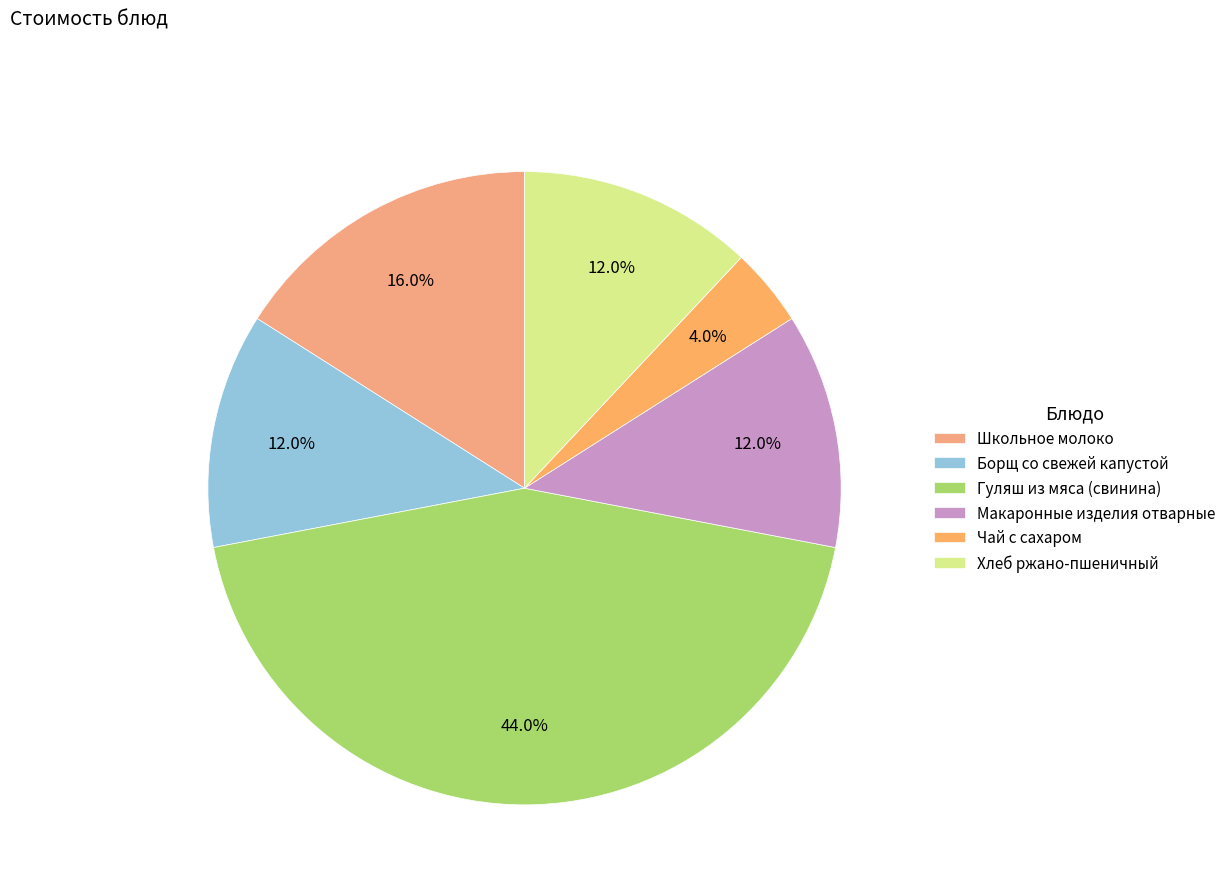

How many segments does this pie chart have?

6